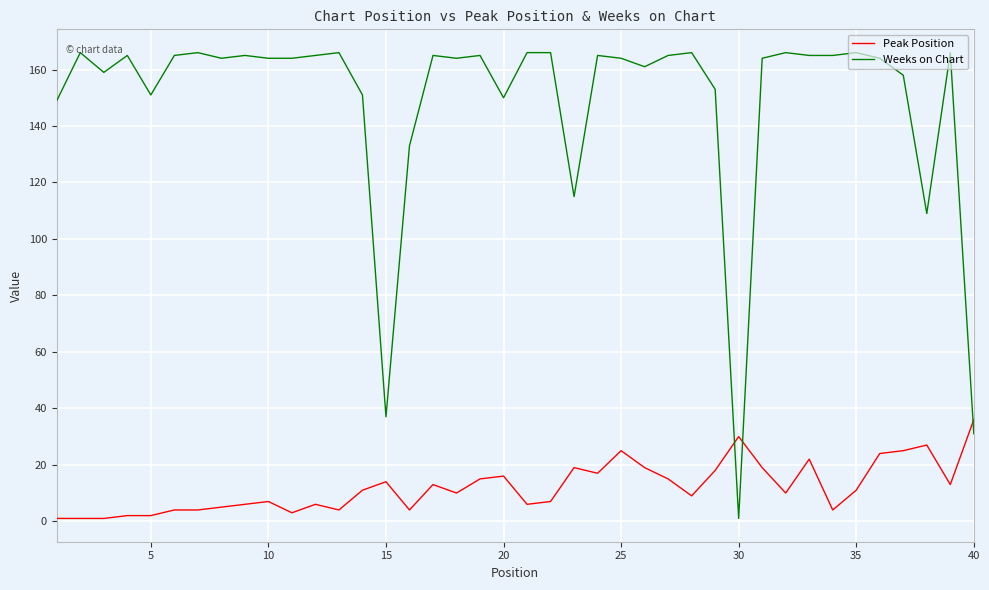

Which series has the widest spread of values?

Weeks on Chart